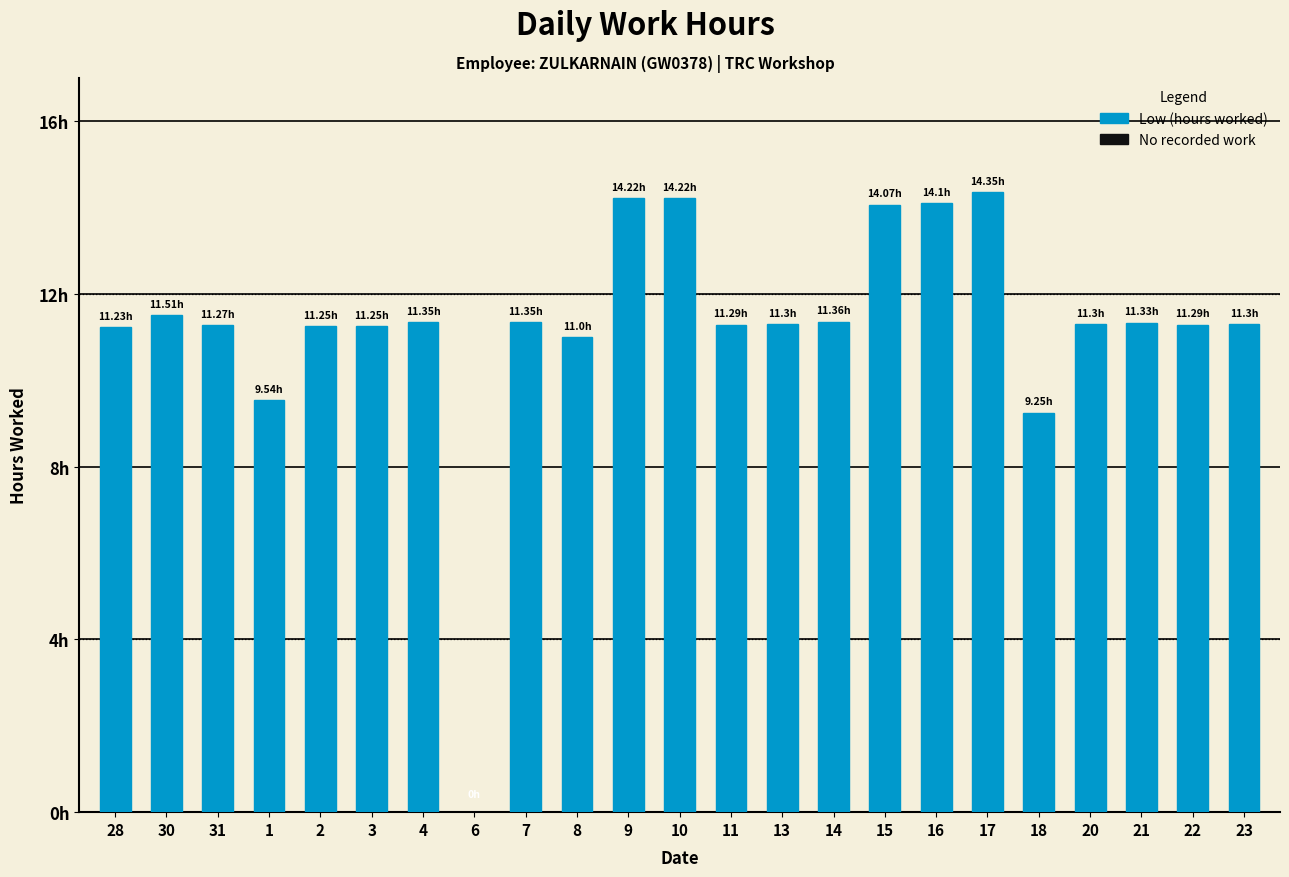

What is the difference between the maximum and second lowest values?

5.1